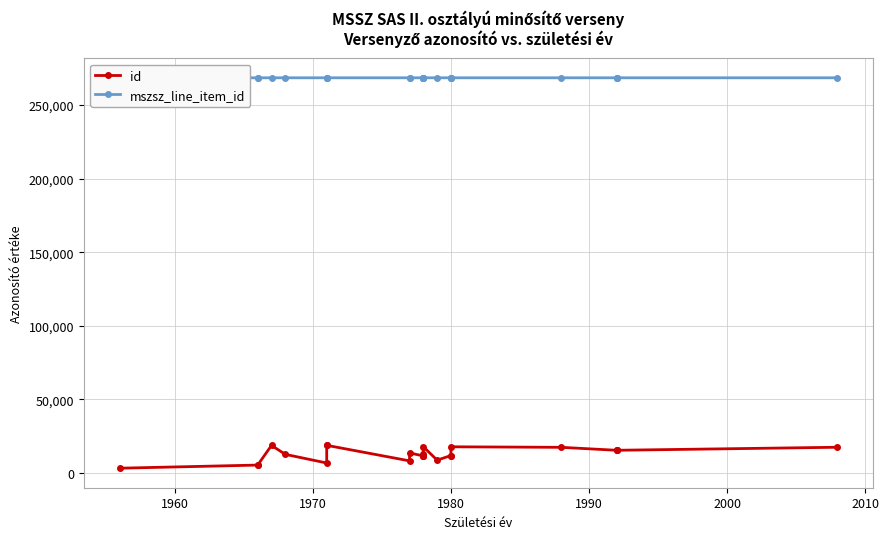

What is the average value of the id series?

12837